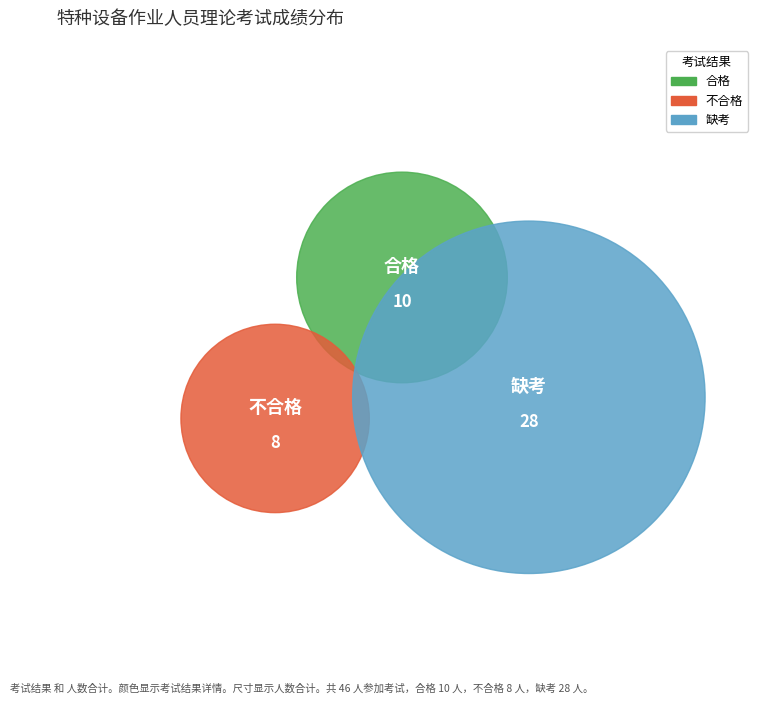

Which category has the biggest portion of the pie?

缺考